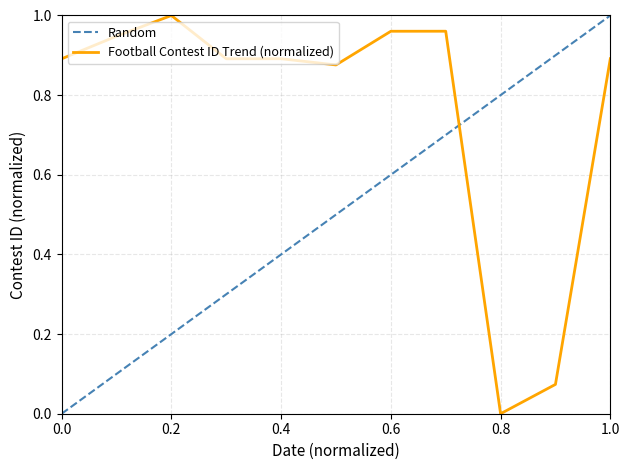

What is the greatest value displayed?

1.0